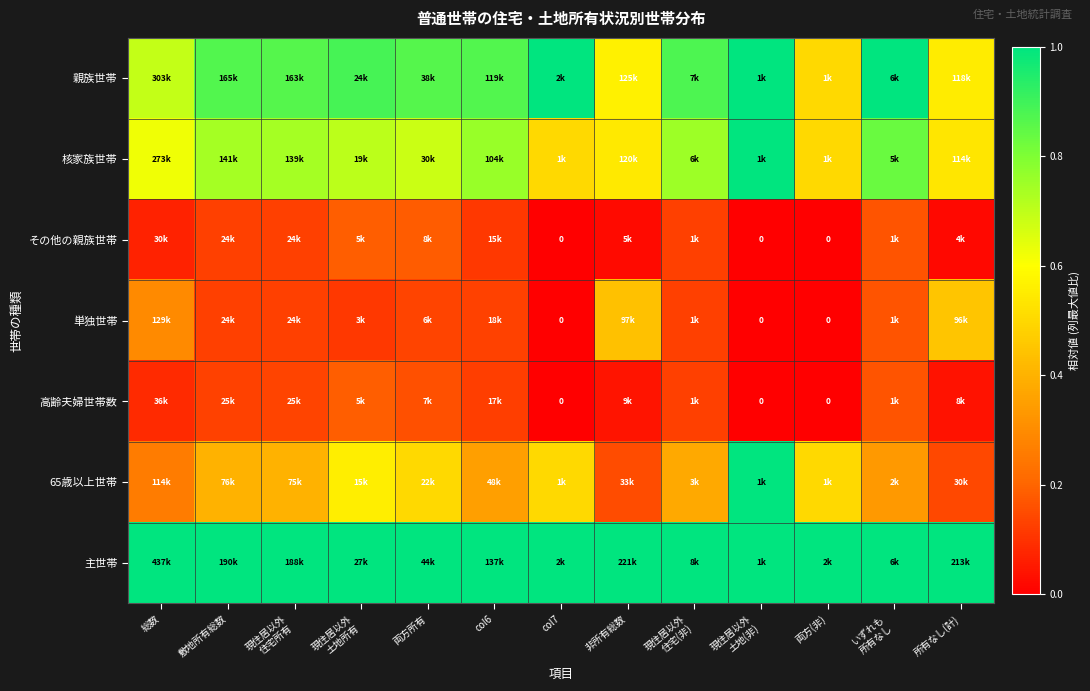

The value of 親族世帯 at 現住居以外 住宅所有 is 0.3. True or false?

False